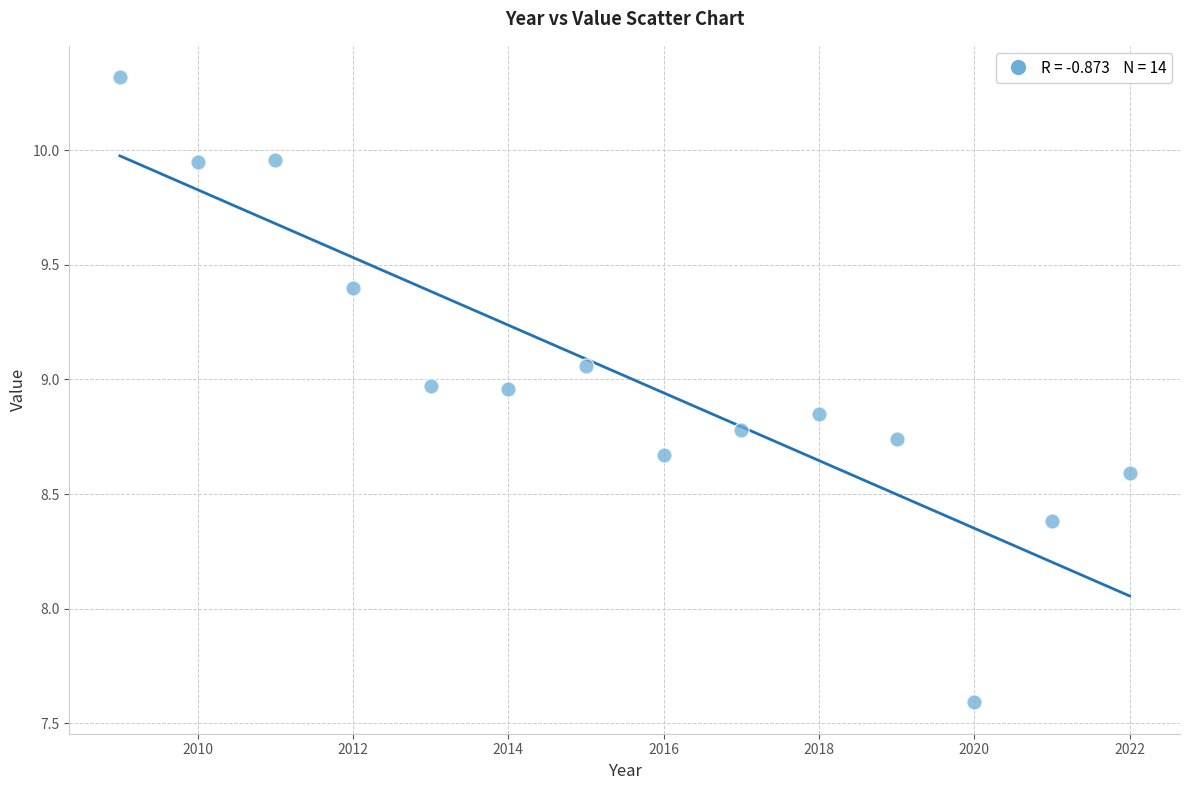

What is the range of X values (max minus min)?

13.0